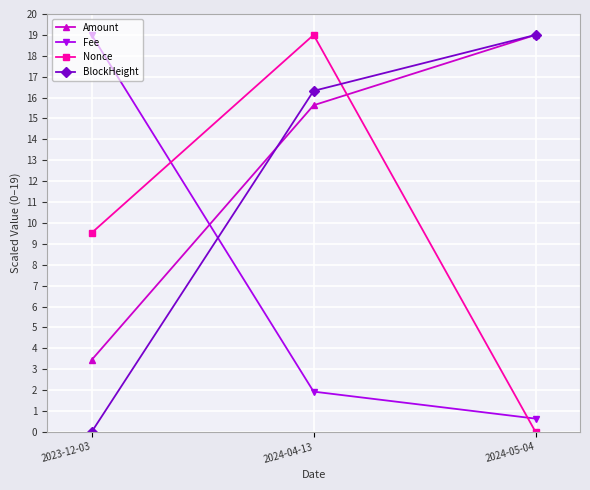

How many lines are shown in the chart?

4